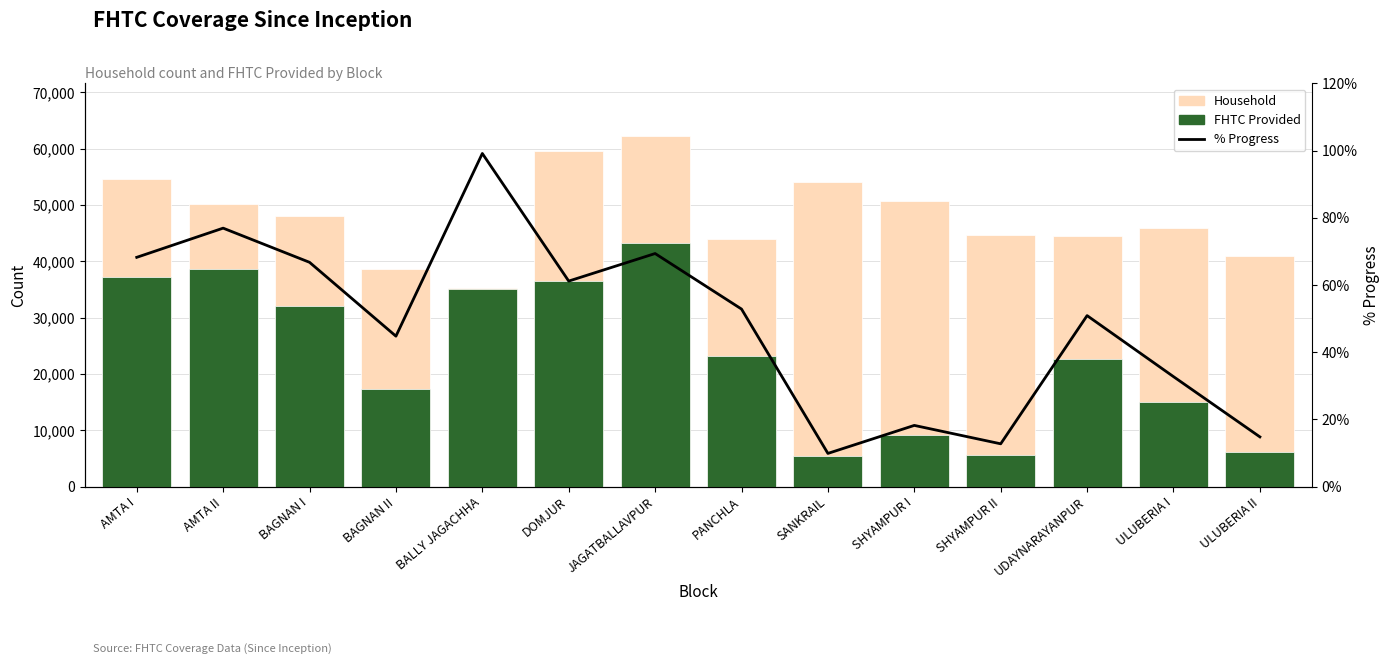

Reading left to right, extract all data points from this chart.

Household: AMTA I=54654.0	AMTA II=50135.0	BAGNAN I=47985.0	BAGNAN II=38590.0	BALLY JAGACHHA=35352.0	DOMJUR=59650.0	JAGATBALLAVPUR=62268.0	PANCHLA=44017.0	SANKRAIL=54138.0	SHYAMPUR I=50667.0	SHYAMPUR II=44668.0	UDAYNARAYANPUR=44519.0	ULUBERIA I=45923.0	ULUBERIA II=40991.0
FHTC Provided: AMTA I=37292.0	AMTA II=38563.0	BAGNAN I=32029.0	BAGNAN II=17271.0	BALLY JAGACHHA=35050.0	DOMJUR=36483.0	JAGATBALLAVPUR=43192.0	PANCHLA=23256.0	SANKRAIL=5334.0	SHYAMPUR I=9217.0	SHYAMPUR II=5678.0	UDAYNARAYANPUR=22651.0	ULUBERIA I=15021.0	ULUBERIA II=6054.0
% Progress: AMTA I=68.2	AMTA II=76.9	BAGNAN I=66.8	BAGNAN II=44.8	BALLY JAGACHHA=99.2	DOMJUR=61.2	JAGATBALLAVPUR=69.4	PANCHLA=52.8	SANKRAIL=9.8	SHYAMPUR I=18.2	SHYAMPUR II=12.7	UDAYNARAYANPUR=50.9	ULUBERIA I=32.7	ULUBERIA II=14.8